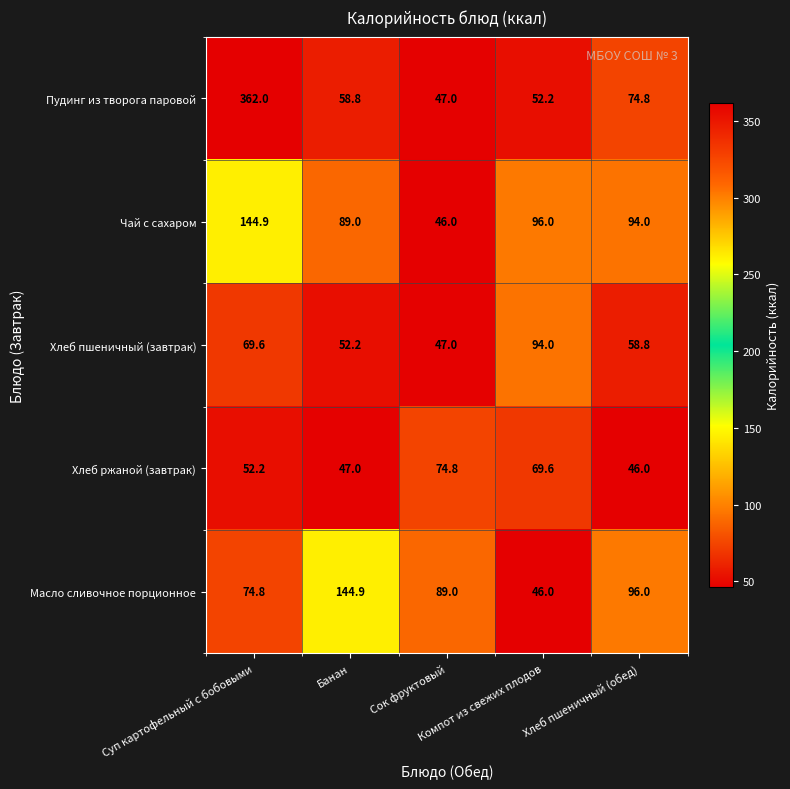

Between Сок фруктовый and Компот из свежих плодов, which series saw the biggest shift?

Чай с сахаром